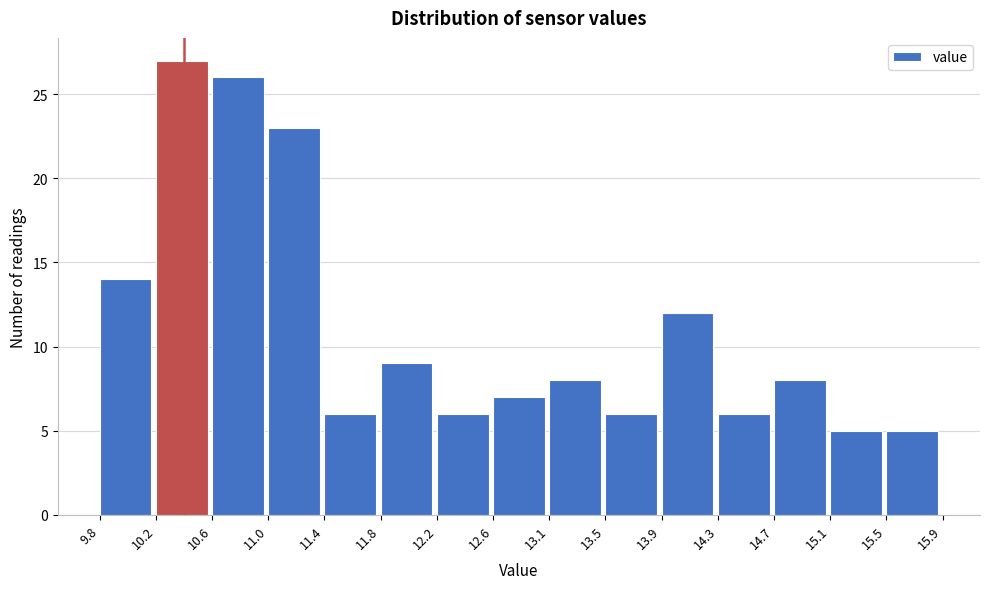

Reading left to right, transcribe this chart: for each bar, give the range it covers on the x-axis and its height. The values are not printed on the chart, so give them approximately, as read against the axis.

9.8 to 10.2: 14
10.2 to 10.6: 27
10.6 to 11.0: 26
11.0 to 11.4: 23
11.4 to 11.8: 6
11.8 to 12.2: 9
12.2 to 12.6: 6
12.6 to 13.1: 7
13.1 to 13.5: 8
13.5 to 13.9: 6
13.9 to 14.3: 12
14.3 to 14.7: 6
14.7 to 15.1: 8
15.1 to 15.5: 5
15.5 to 15.9: 5